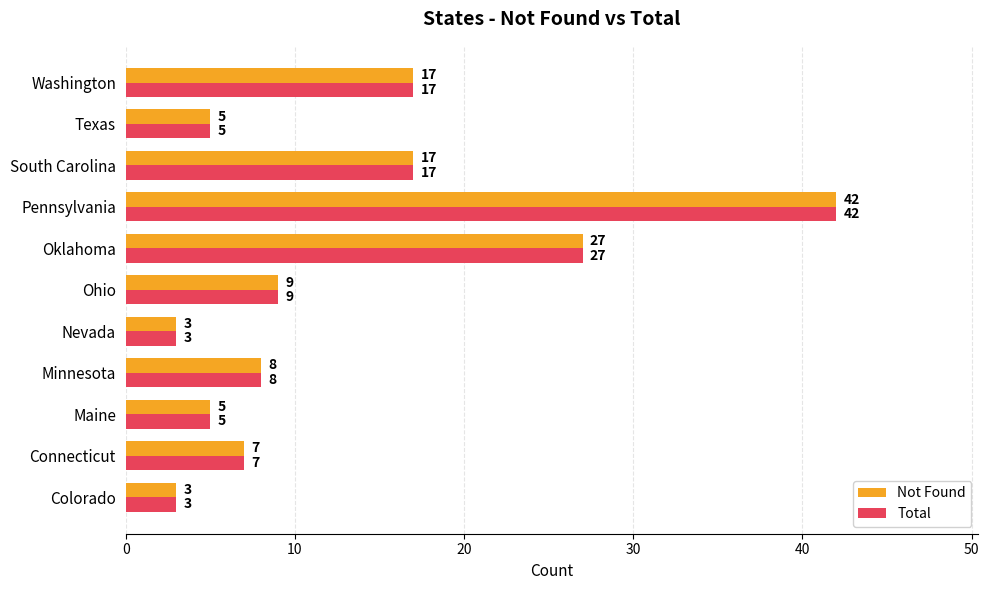

What is the sum of the Not Found values at Oklahoma and South Carolina?

44